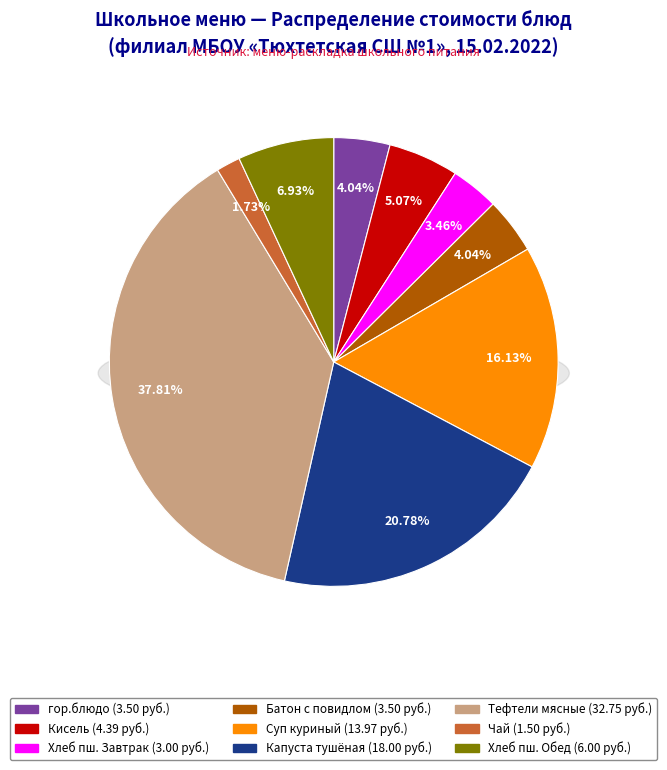

Between Батон с повидлом and Тефтели мясные, which is larger?

Тефтели мясные